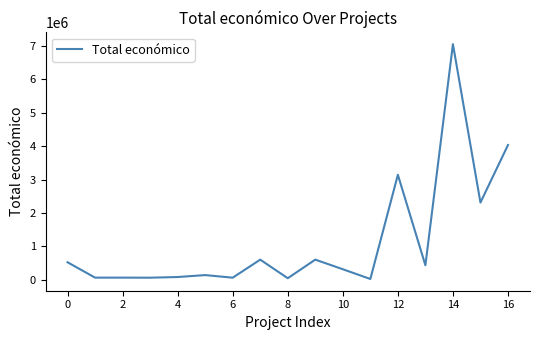

What is the greatest value displayed?

7056709